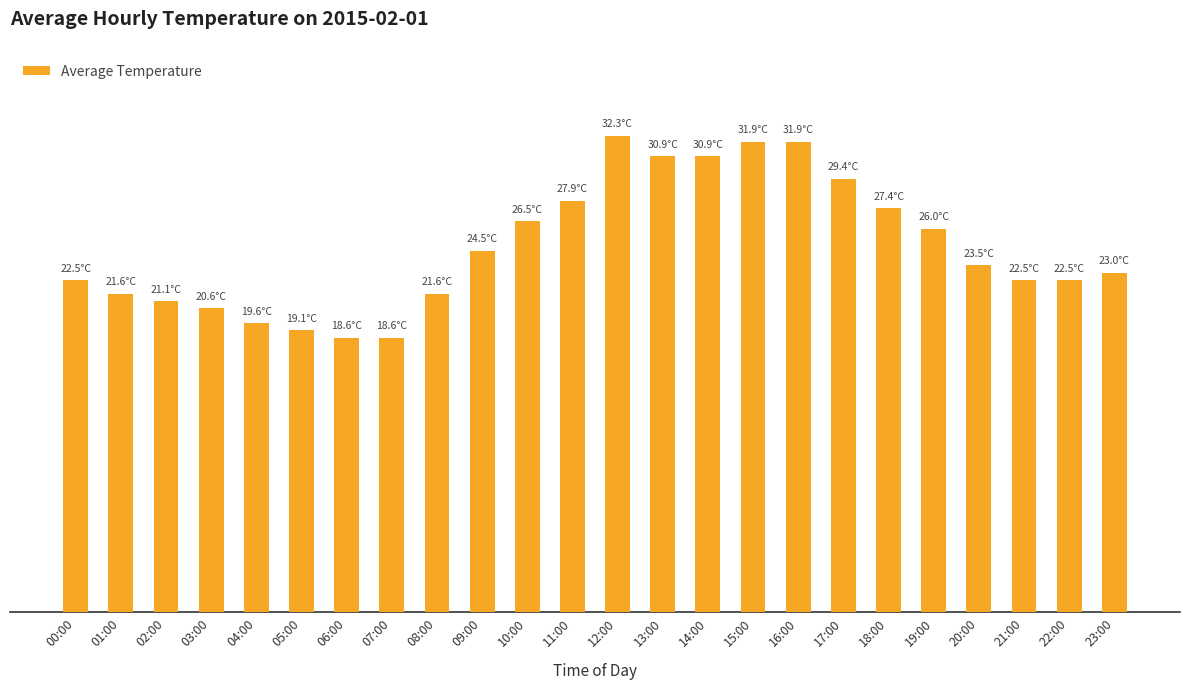

What is the smallest value displayed?

18.6